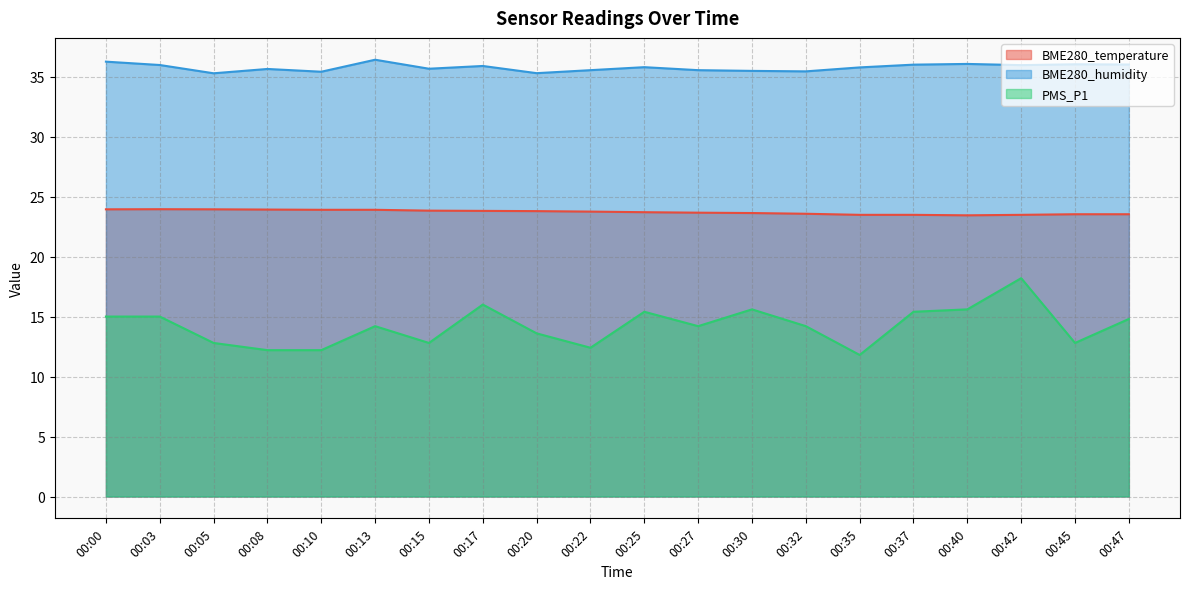

What is the value of the BME280_humidity point at the 10th from the left?

35.5